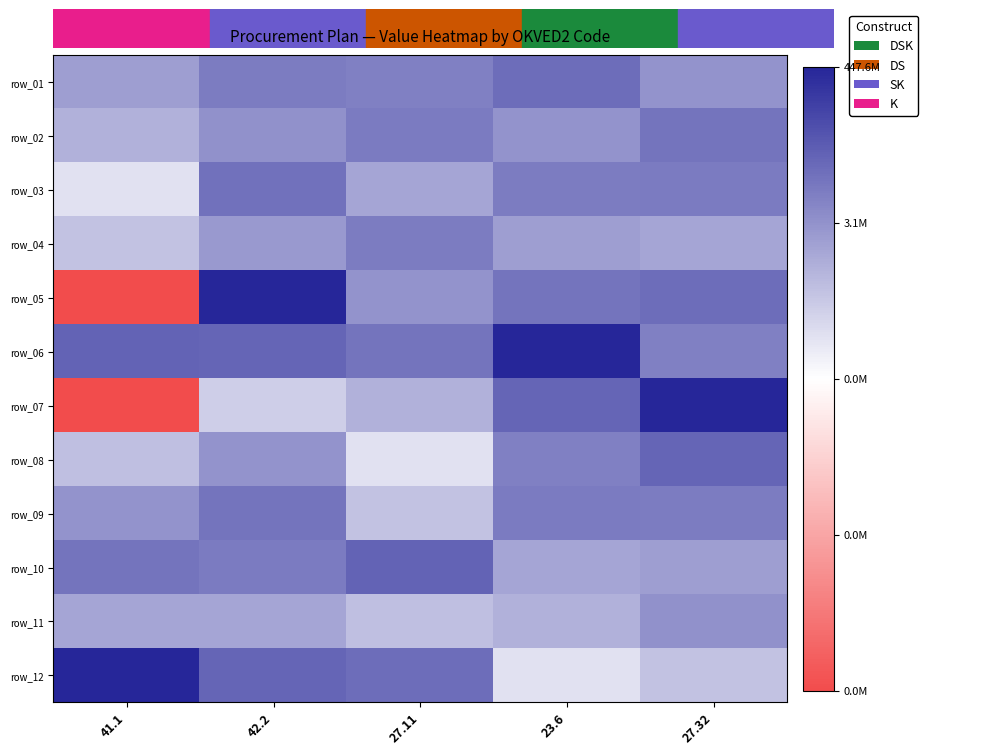

At how many categories does at least one series exceed 13?

5